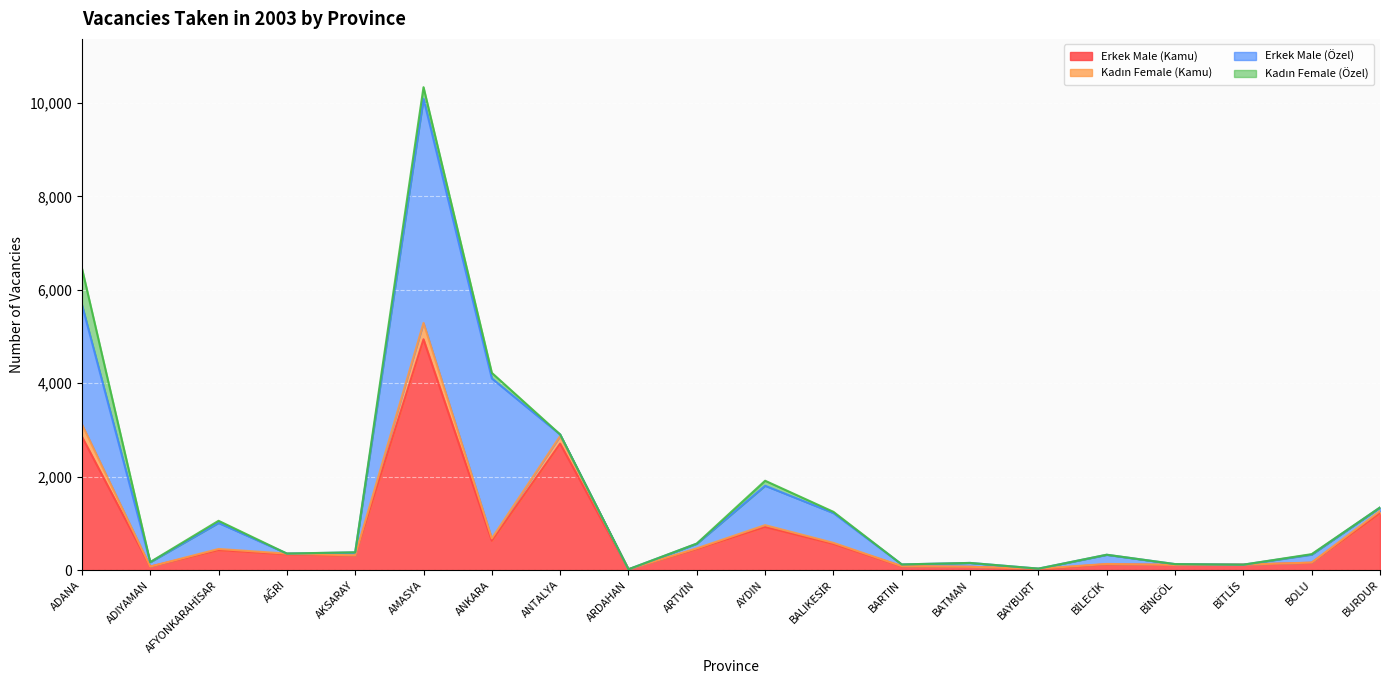

What position from the right is BİTLİS?

3